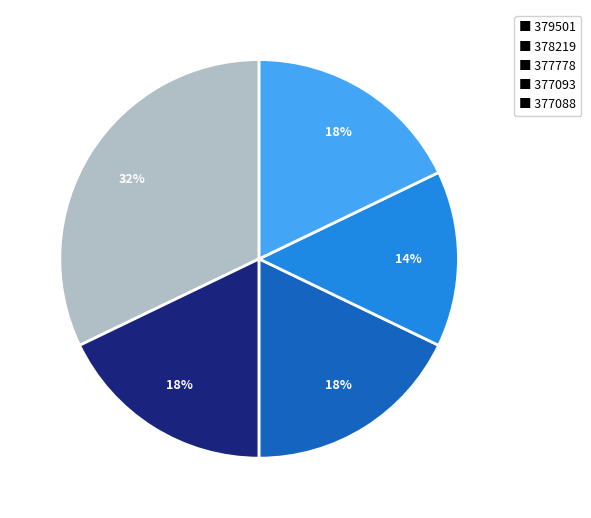

To the nearest percent, what is the average slice percentage?

20%